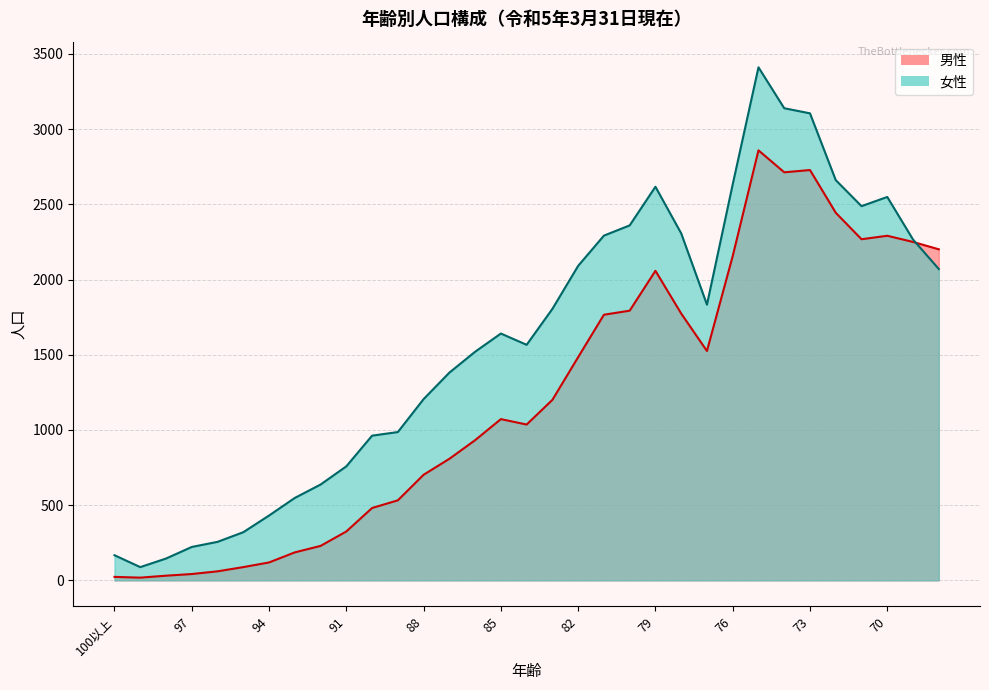

The 男性 series shows 3695 at 20. True or false?

False